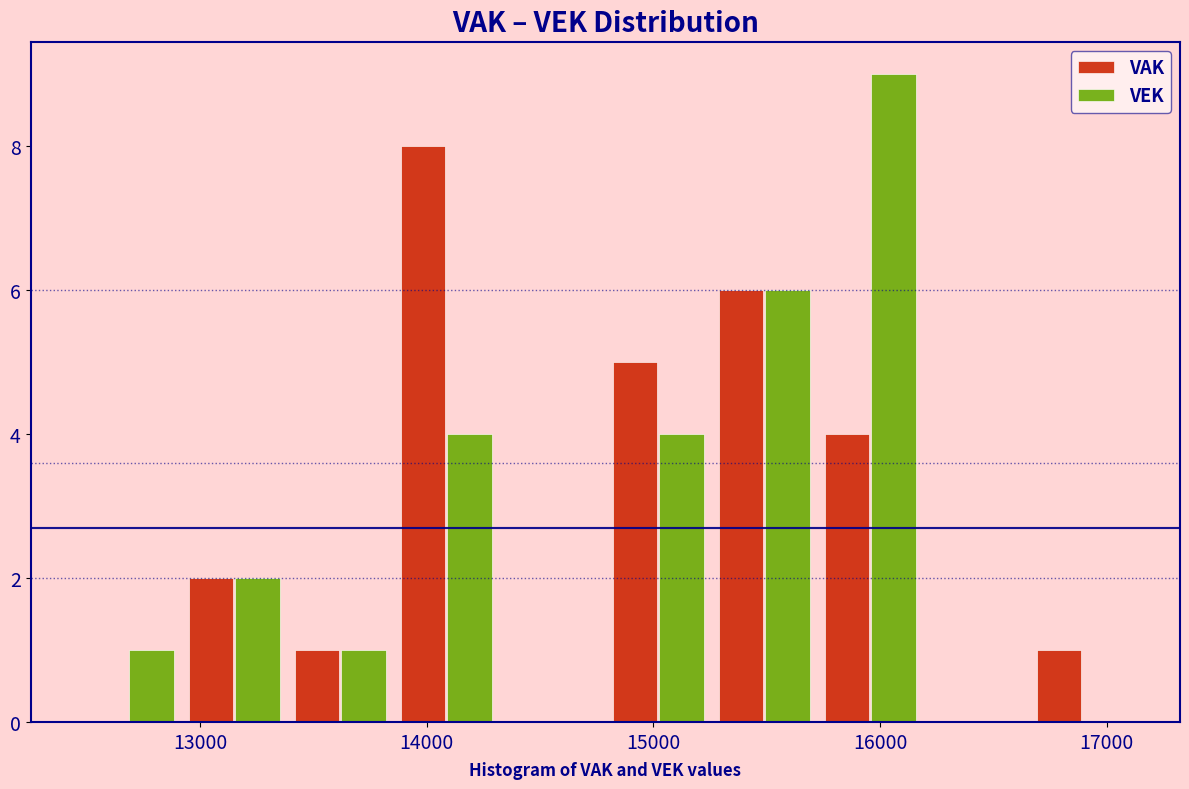

Reading left to right, transcribe this chart: for each range on the x-axis, give the height of each series' bar. Neither the bar edges nor the heights are printed on the chart, so give them approximately, as read against the axes.

12500 to 12900: VAK=0	VEK=1
12900 to 13400: VAK=2	VEK=2
13400 to 13900: VAK=1	VEK=1
13900 to 14300: VAK=8	VEK=4
14300 to 14800: VAK=0	VEK=0
14800 to 15300: VAK=5	VEK=4
15300 to 15700: VAK=6	VEK=6
15700 to 16200: VAK=4	VEK=9
16200 to 16700: VAK=0	VEK=0
16700 to 17100: VAK=1	VEK=0